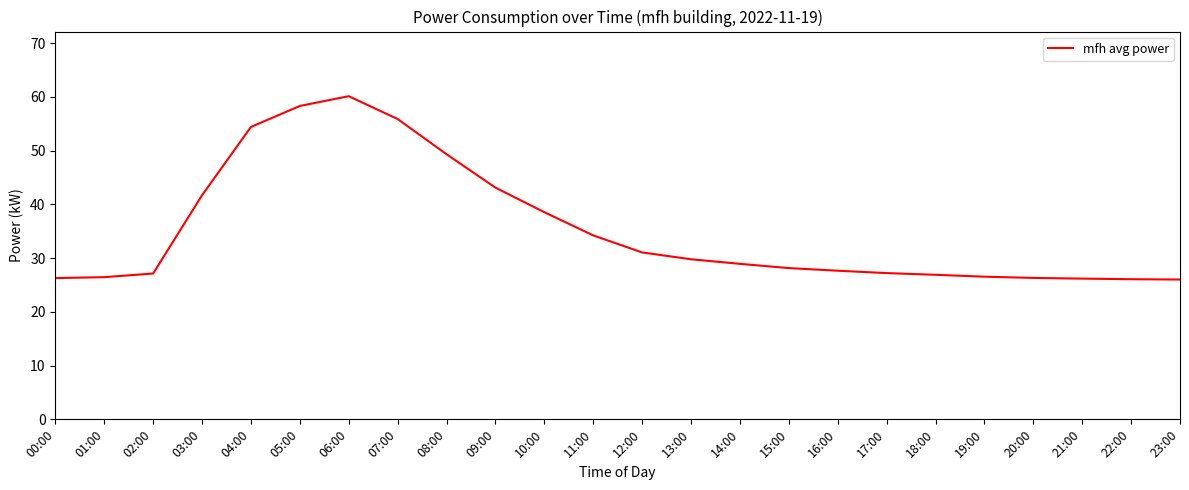

What is the change in value from 03:00 to 06:00?

+18.4